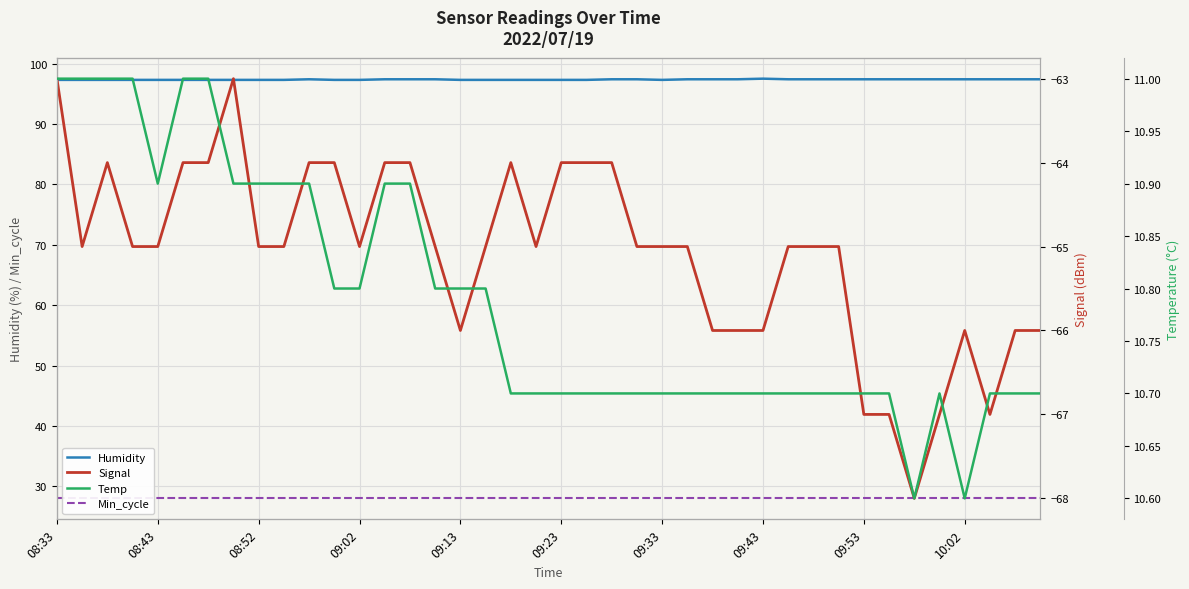

True or false: Humidity has a value of 97.5 at 09:43.

True